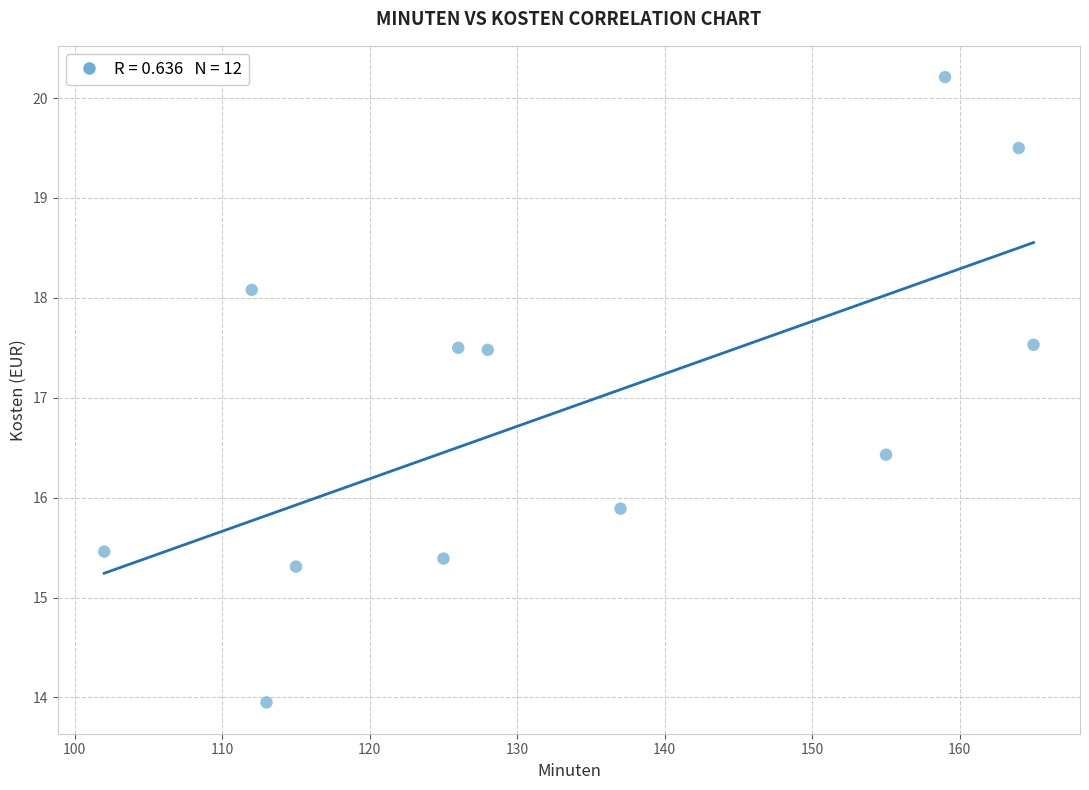

What is the range of X values (max minus min)?

63.0